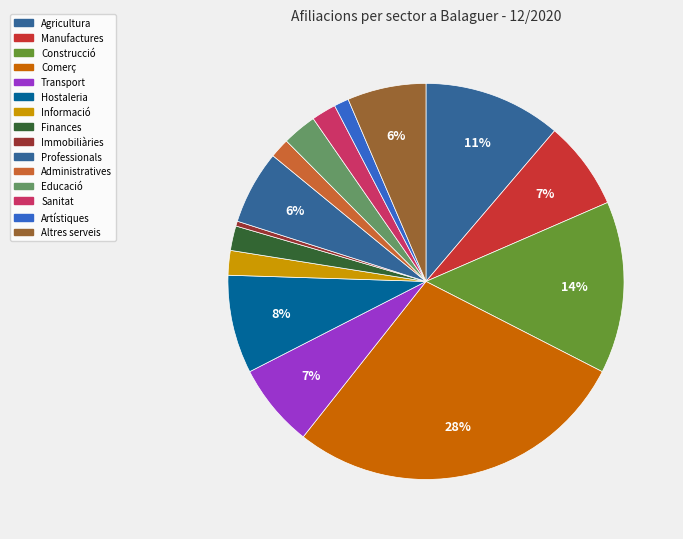

How many slices are in this pie chart?

15